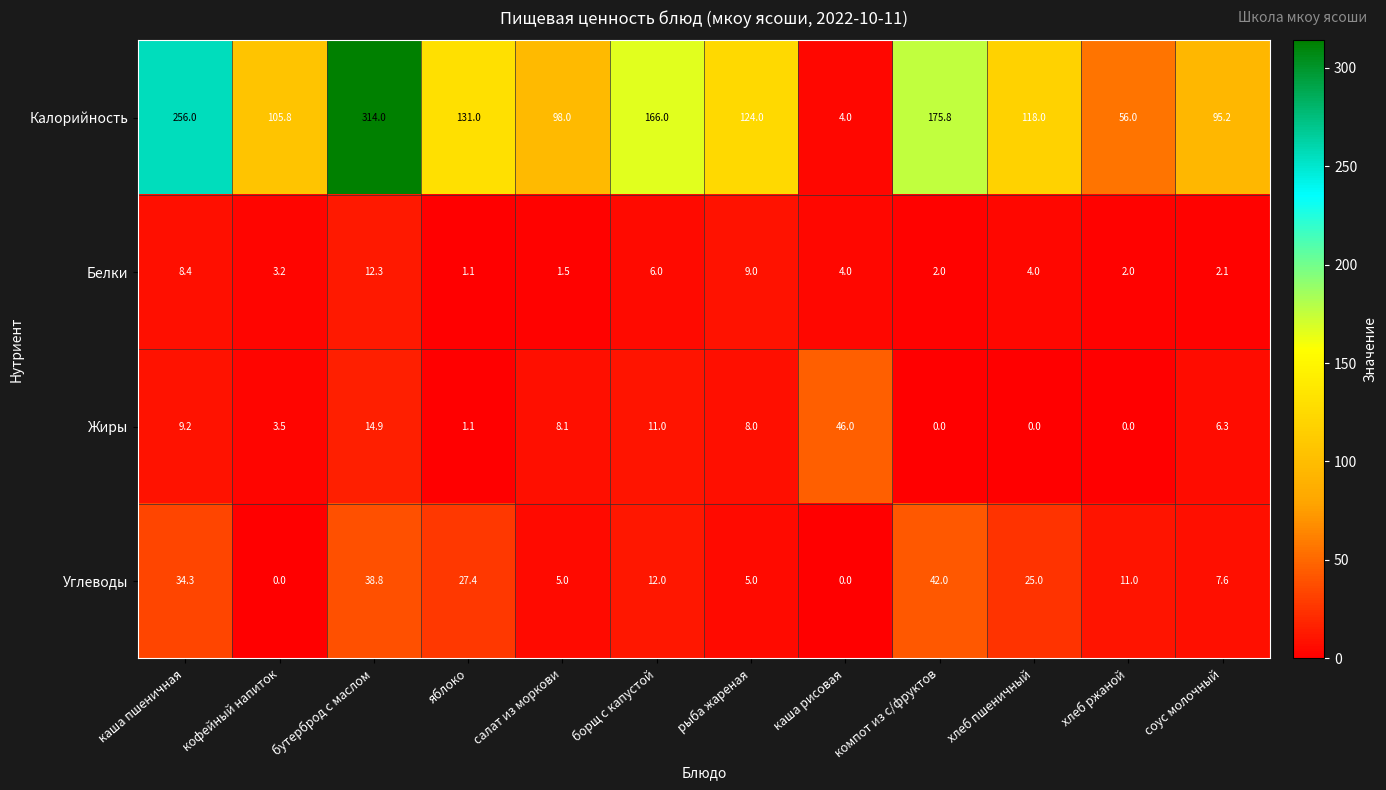

At which label is Жиры closest to 23?

бутерброд с маслом